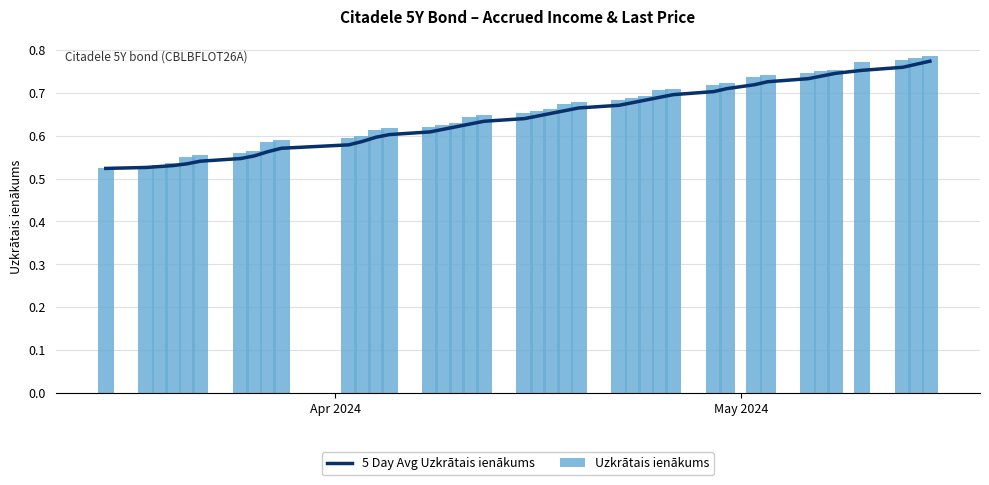

How many Uzkrātais ienākums values are between 0 and 1?

40